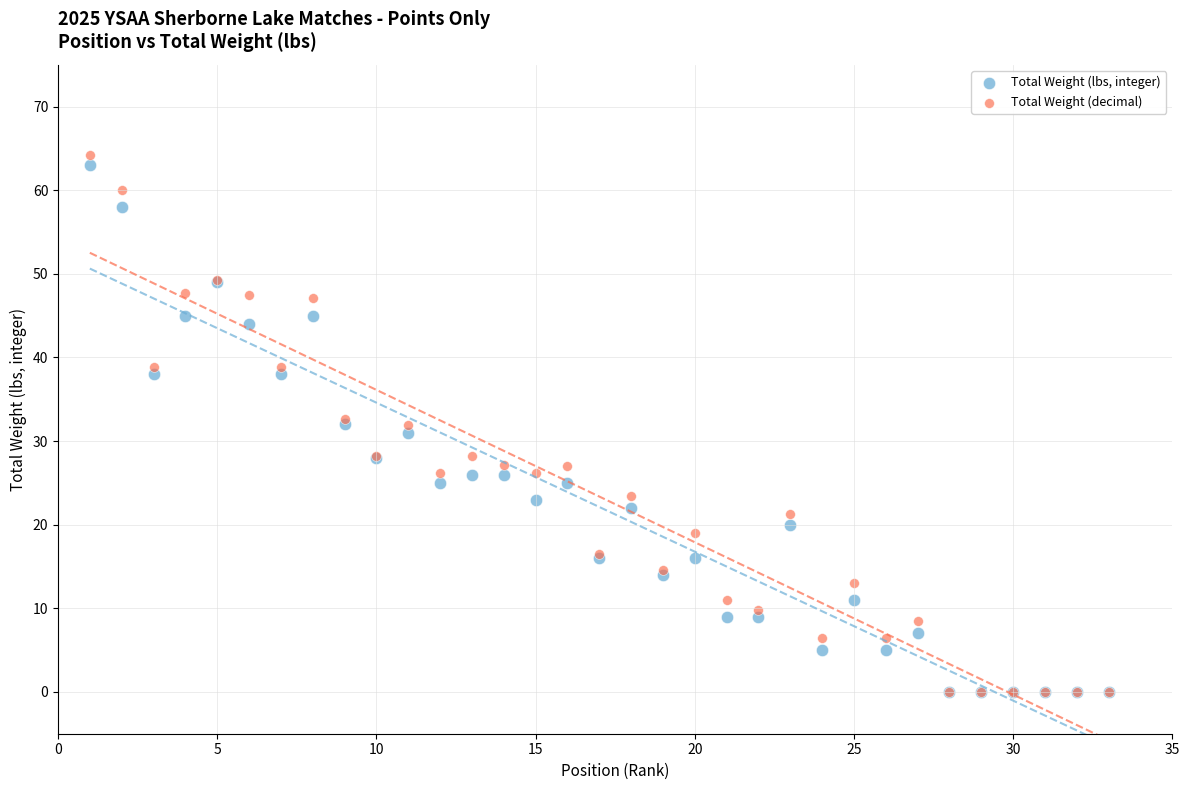

Which series has the widest spread of Y values?

Total Weight (decimal)